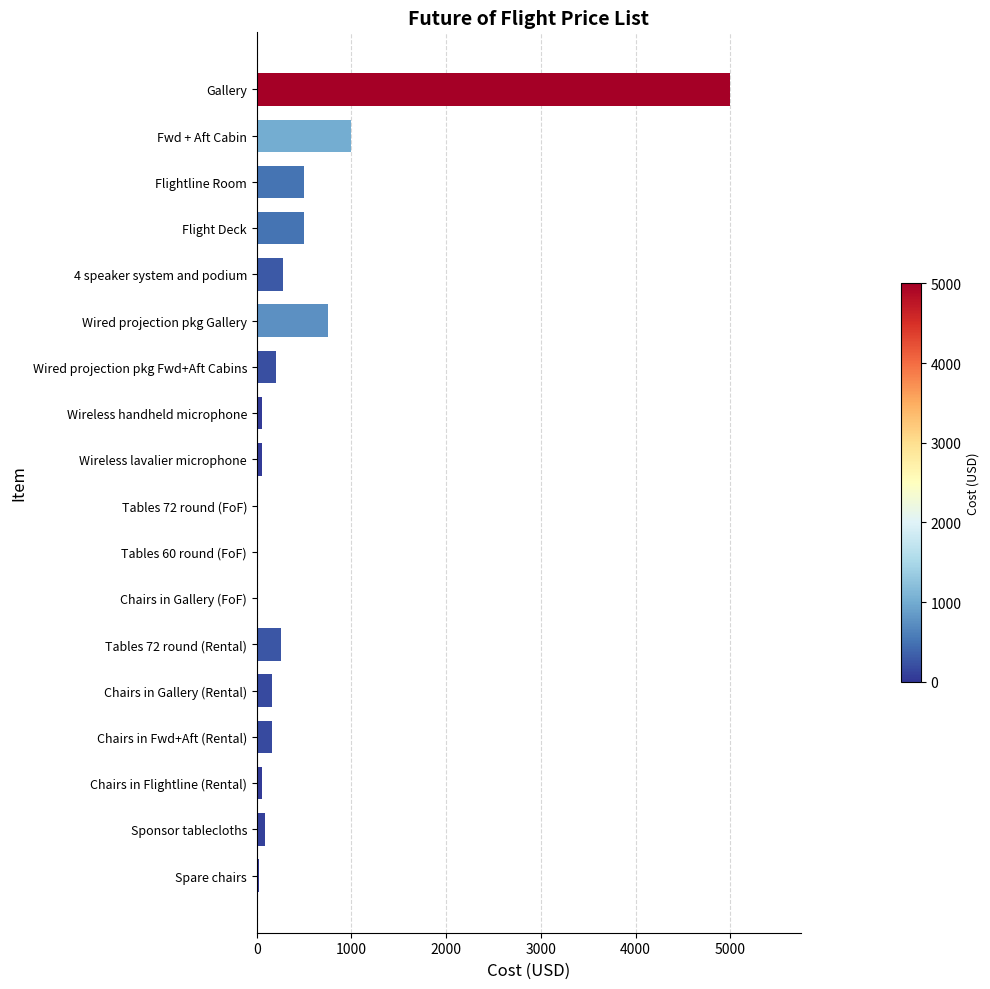

Where is the data nearest to the value 2500?

Fwd + Aft Cabin